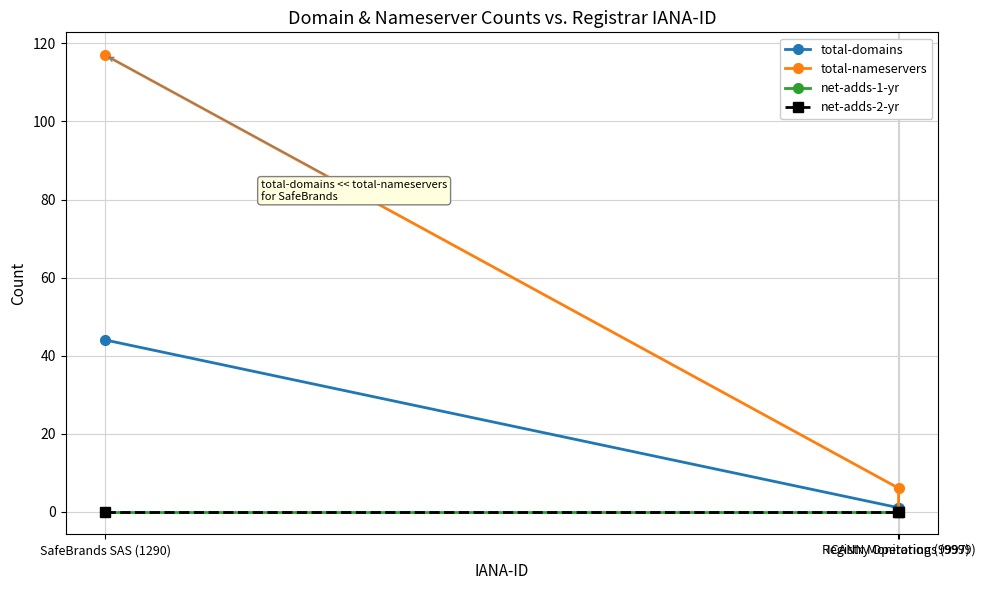

Reading left to right, what are all the values shown in this chart?

total-domains: SafeBrands SAS (1290)=44	Registry Operations (9999)=1	ICANN Monitoring (9997)=1
total-nameservers: SafeBrands SAS (1290)=117	Registry Operations (9999)=6	ICANN Monitoring (9997)=0
net-adds-1-yr: SafeBrands SAS (1290)=0	Registry Operations (9999)=0	ICANN Monitoring (9997)=0
net-adds-2-yr: SafeBrands SAS (1290)=0	Registry Operations (9999)=0	ICANN Monitoring (9997)=0